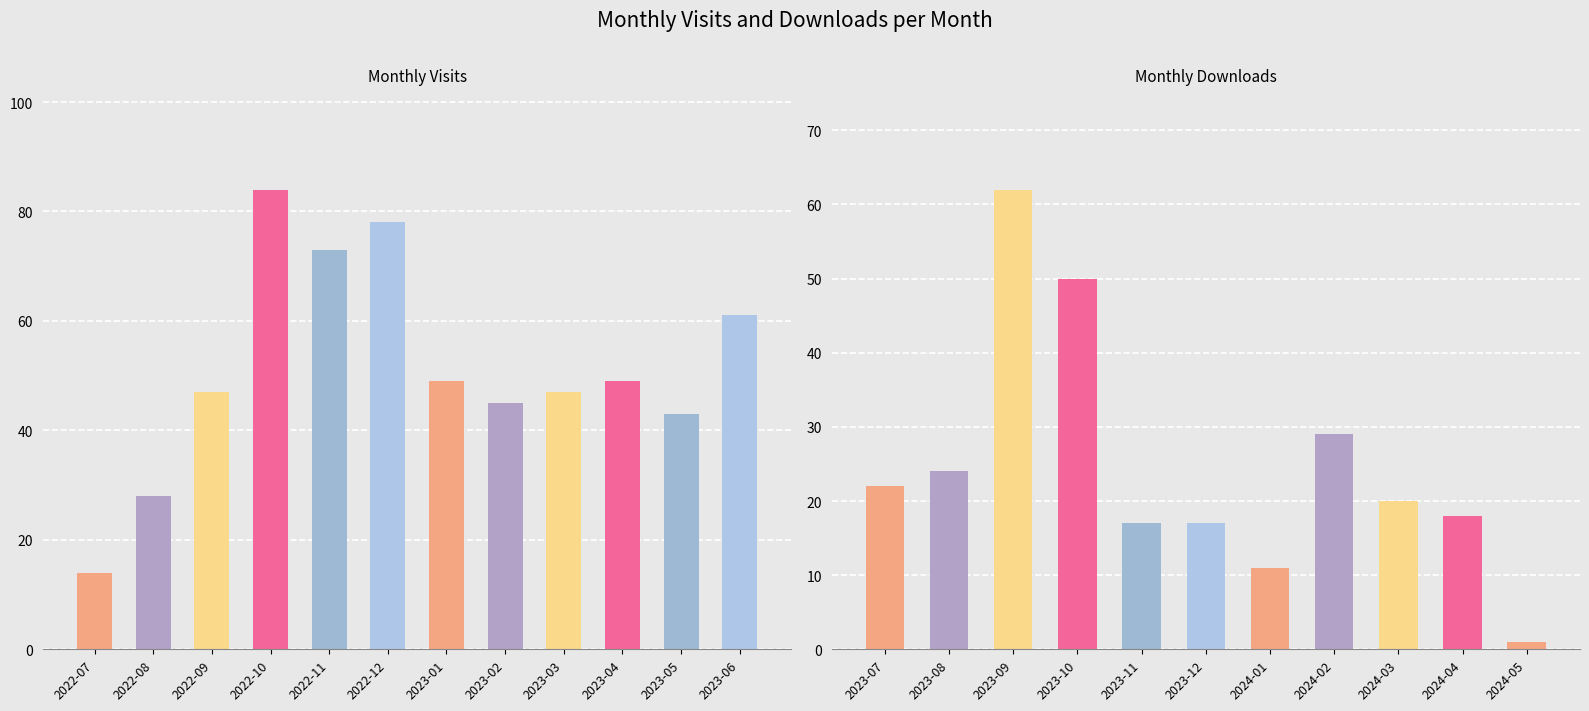

What is the minimum value shown in the chart?

1